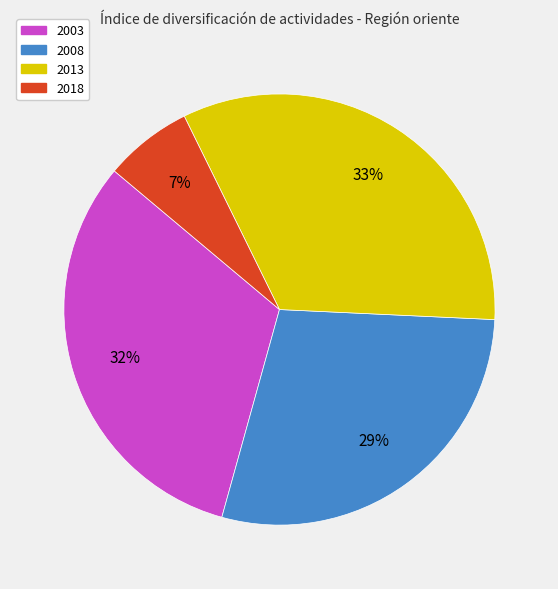

To the nearest percent, what portion does 2008 represent?

29%